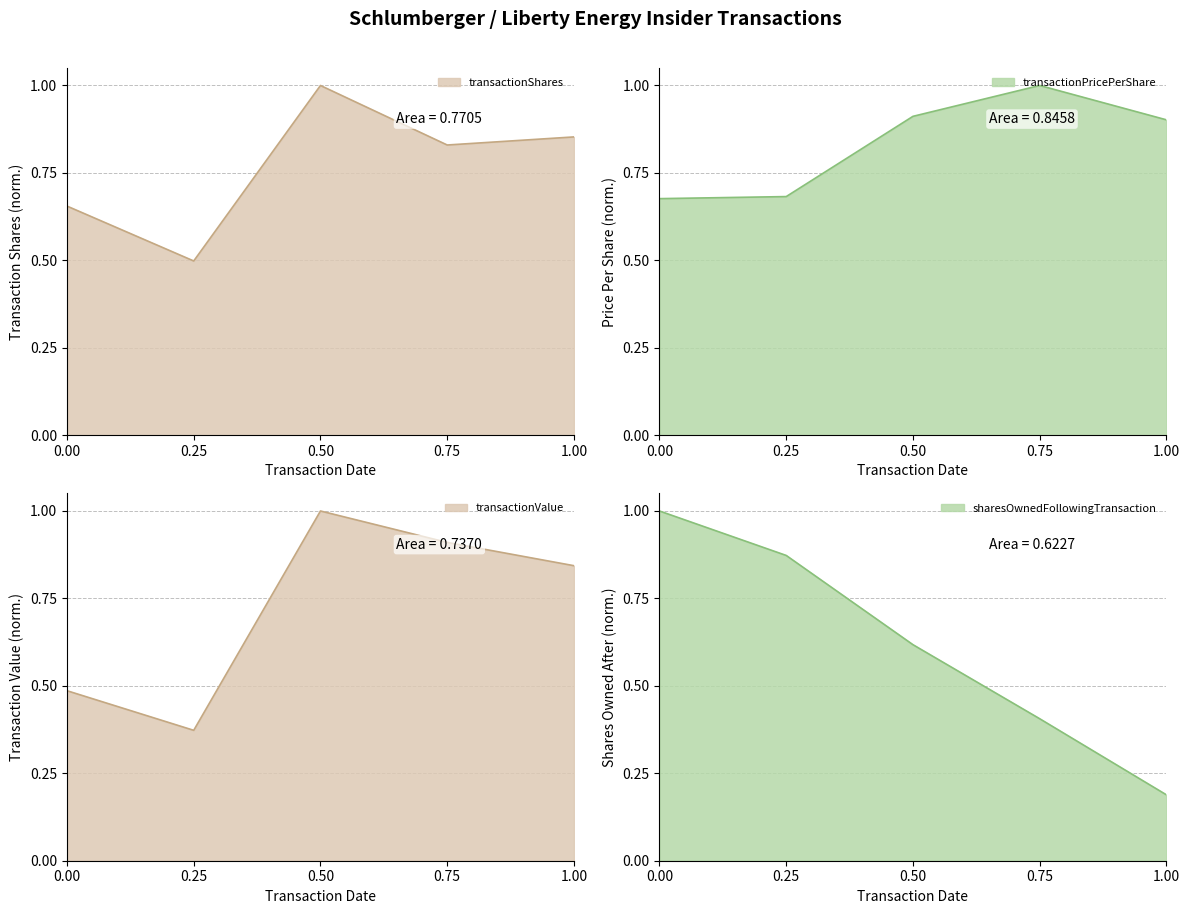

The transactionValue series shows 0.4 at 0.25. True or false?

True